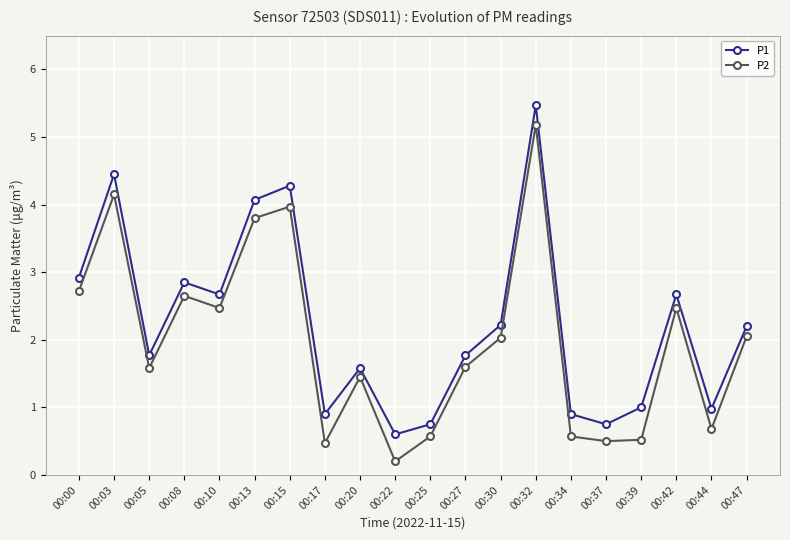

True or false: P1 and P2 cross at least once.

False